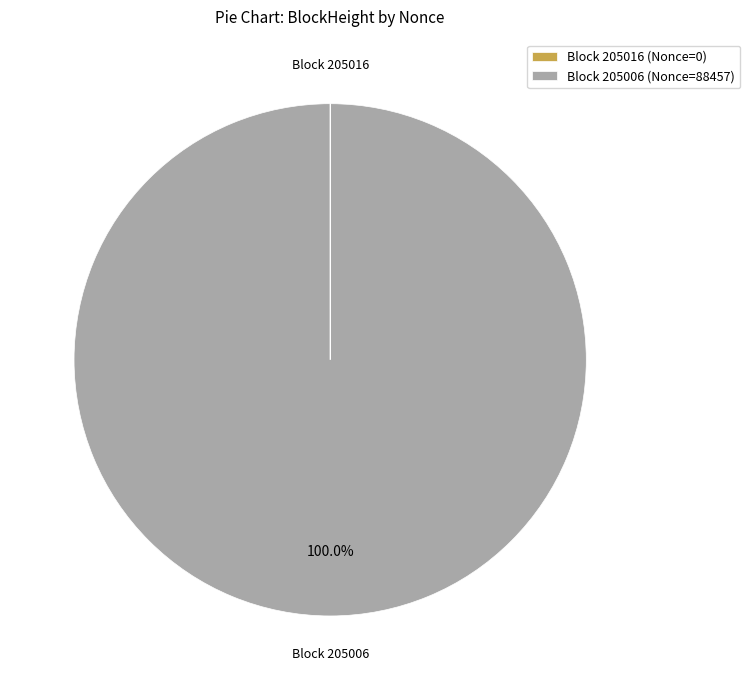

Which slice is the largest?

Block 205006 (Nonce=88457)